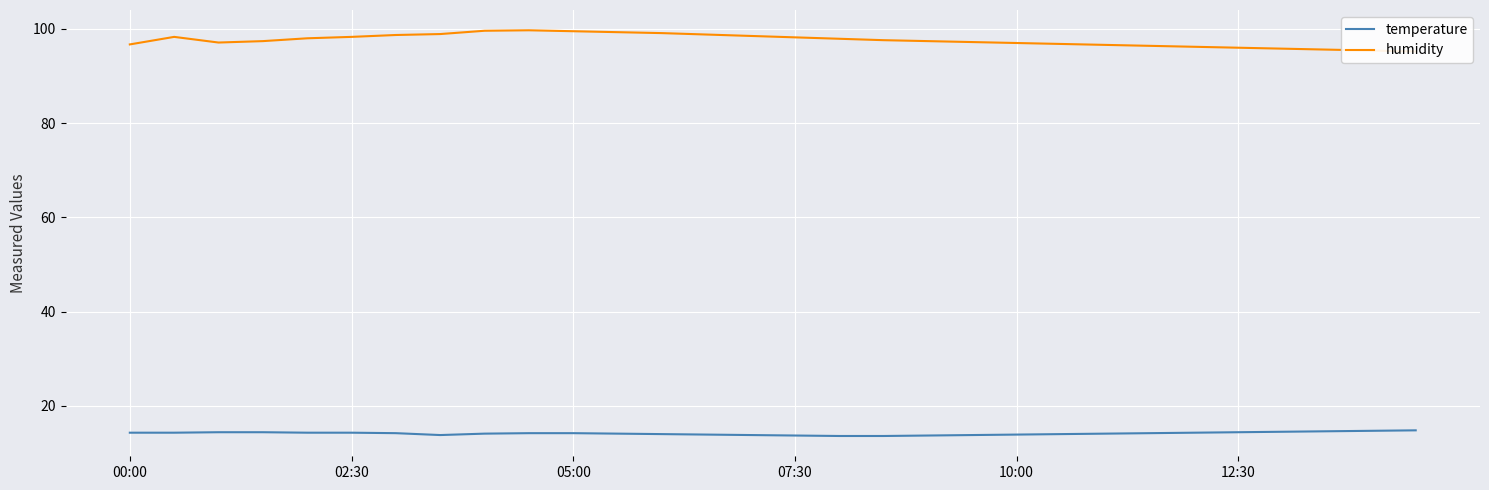

At how many categories does at least one series exceed 48?

30